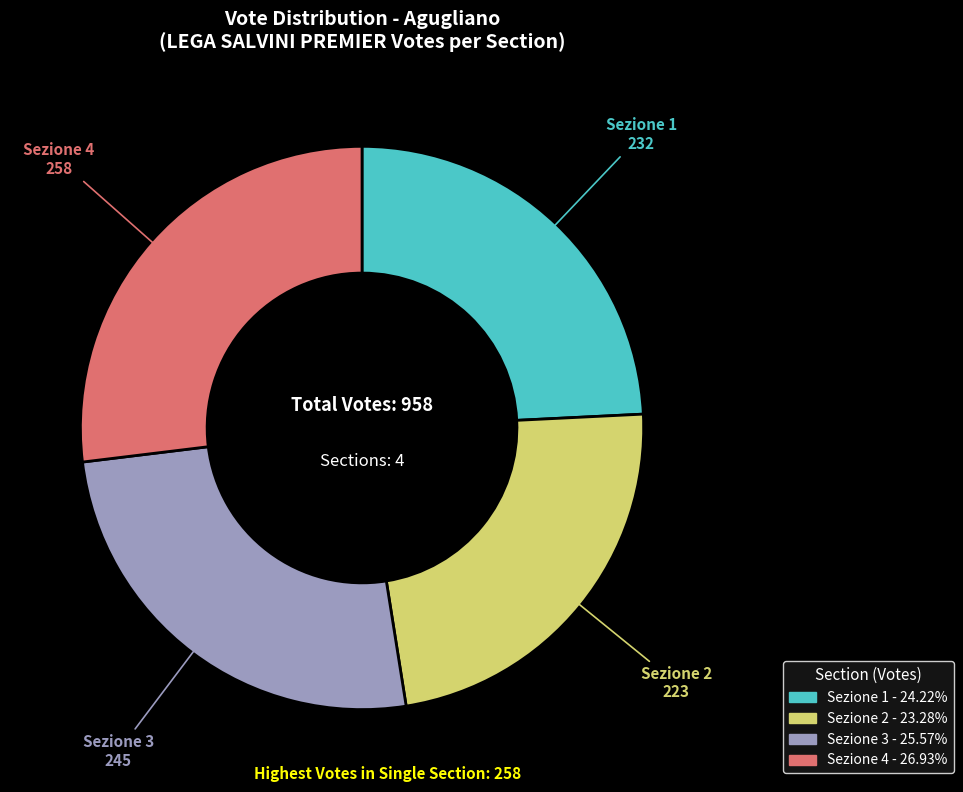

Which category has the smallest portion of the pie?

Sezione 2